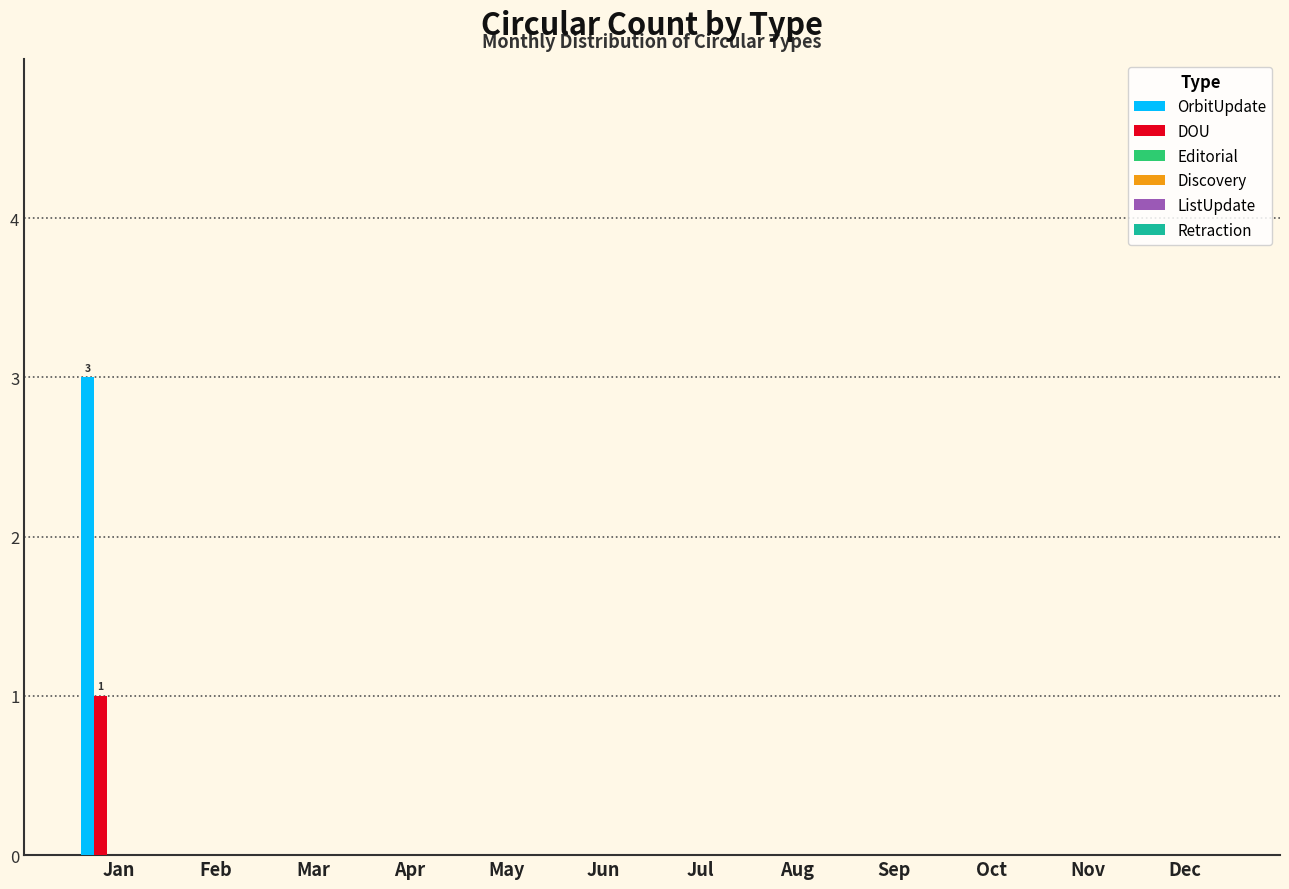

What is the maximum value shown in the chart?

3